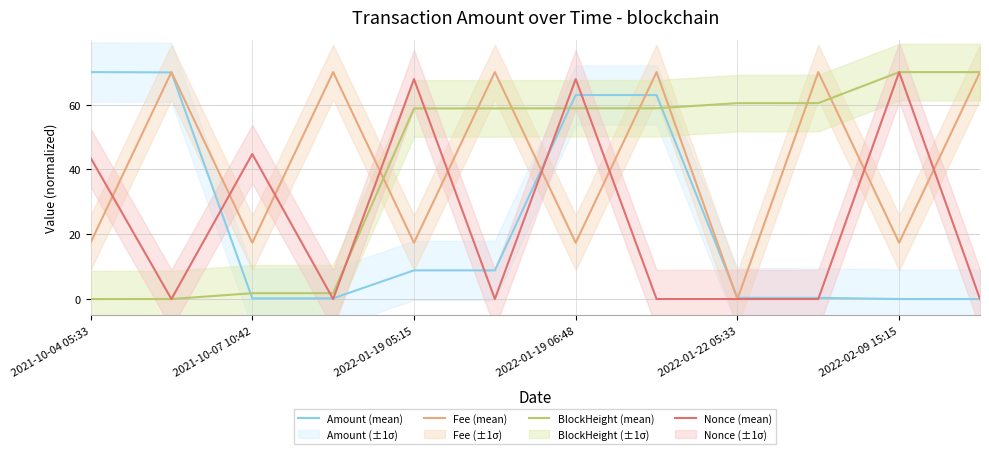

At which category does the chart reach its minimum across all series?

11